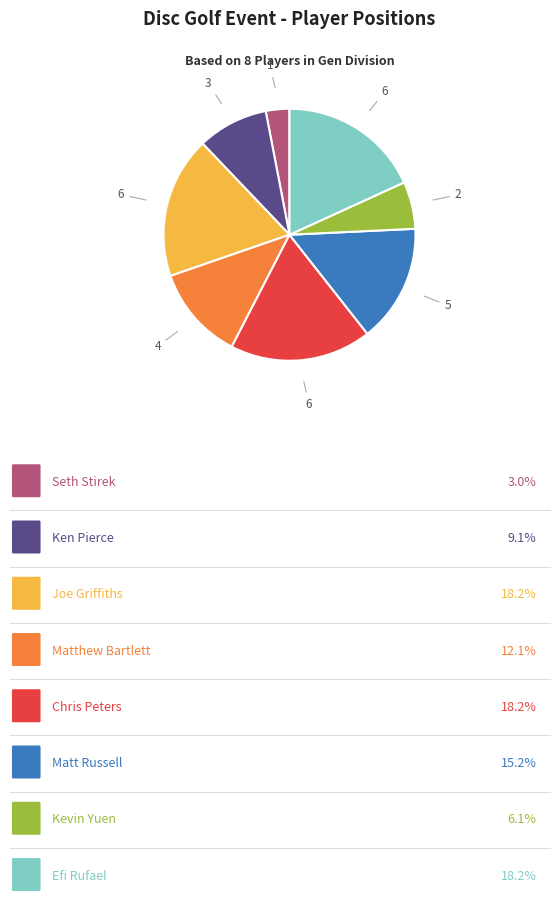

Does any single category account for the majority?

No